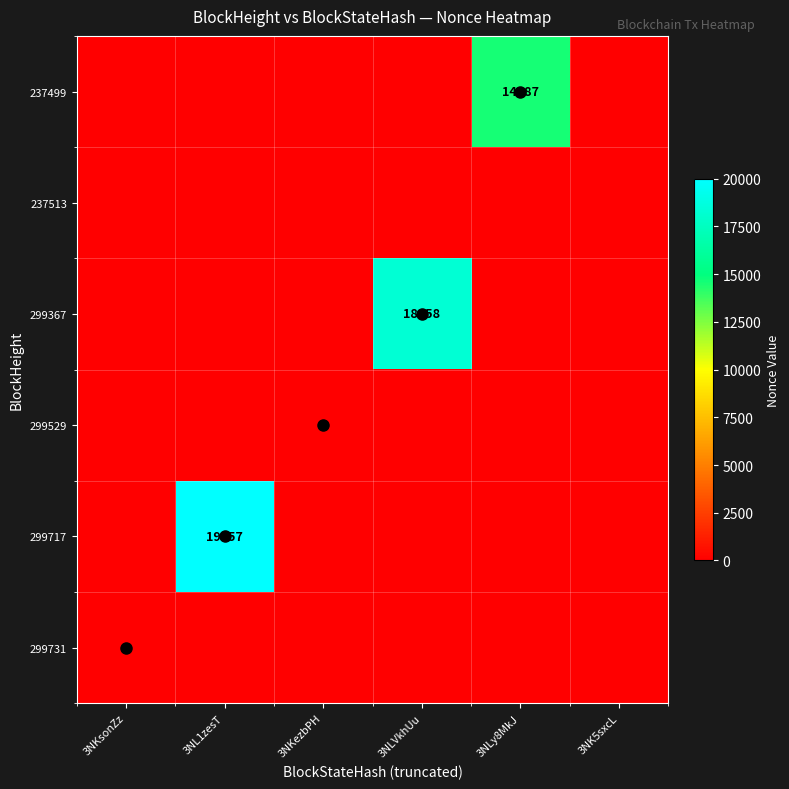

The 299731 series shows 0 at 3NK5sxcL. True or false?

True